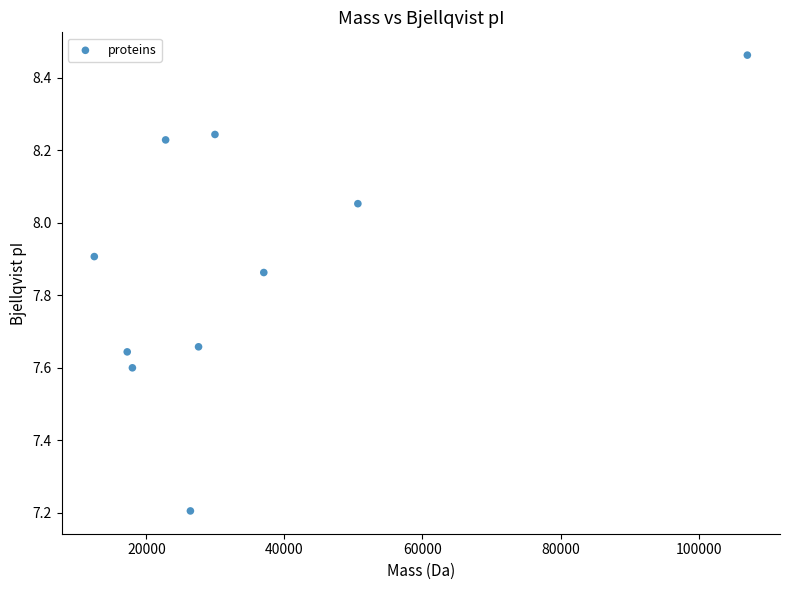

What Y value in the scatter plot is closest to 7?

7.2